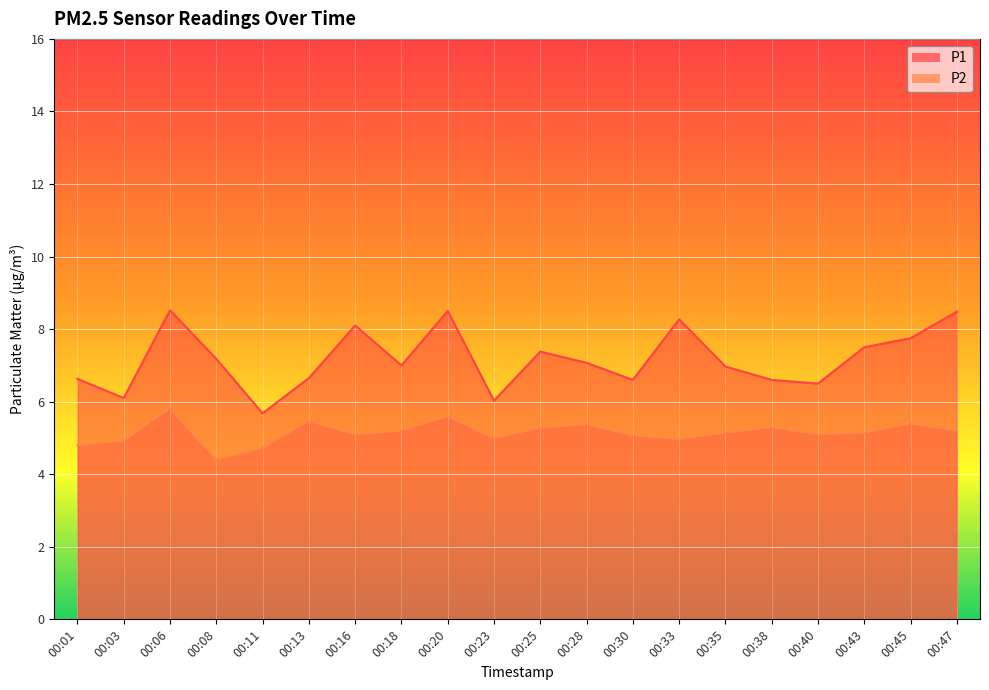

Which category has the lowest value across all series?

00:08